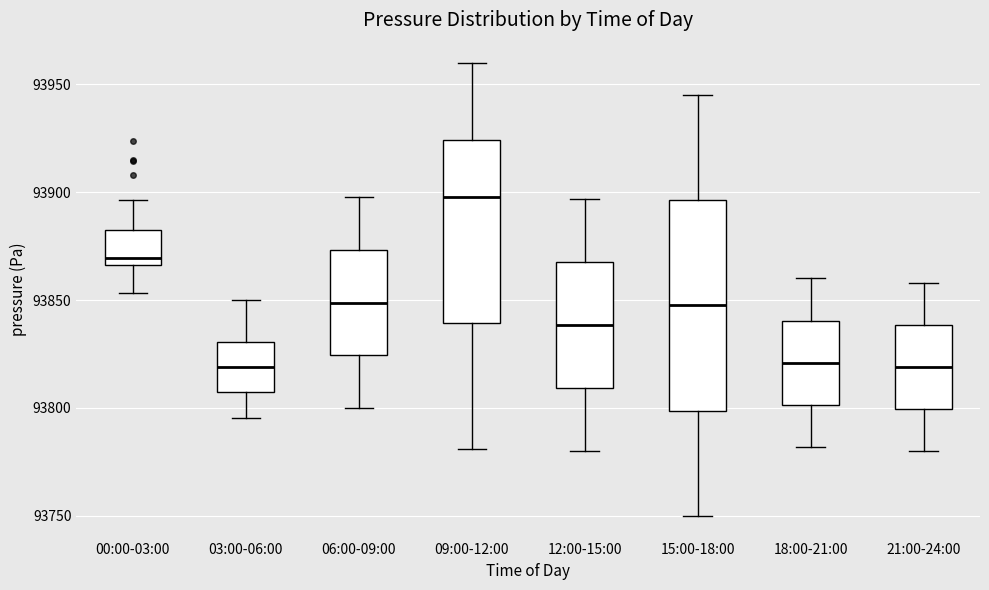

Which box's median line is the highest?

09:00-12:00